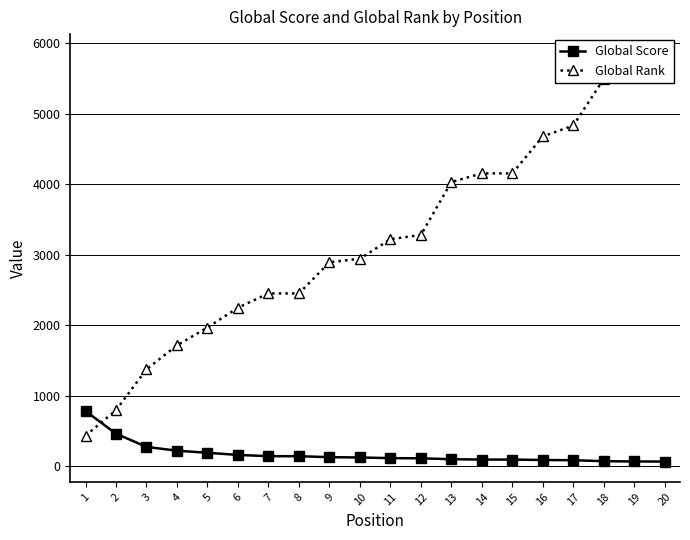

Which category has the highest value in the Global Rank series?

20